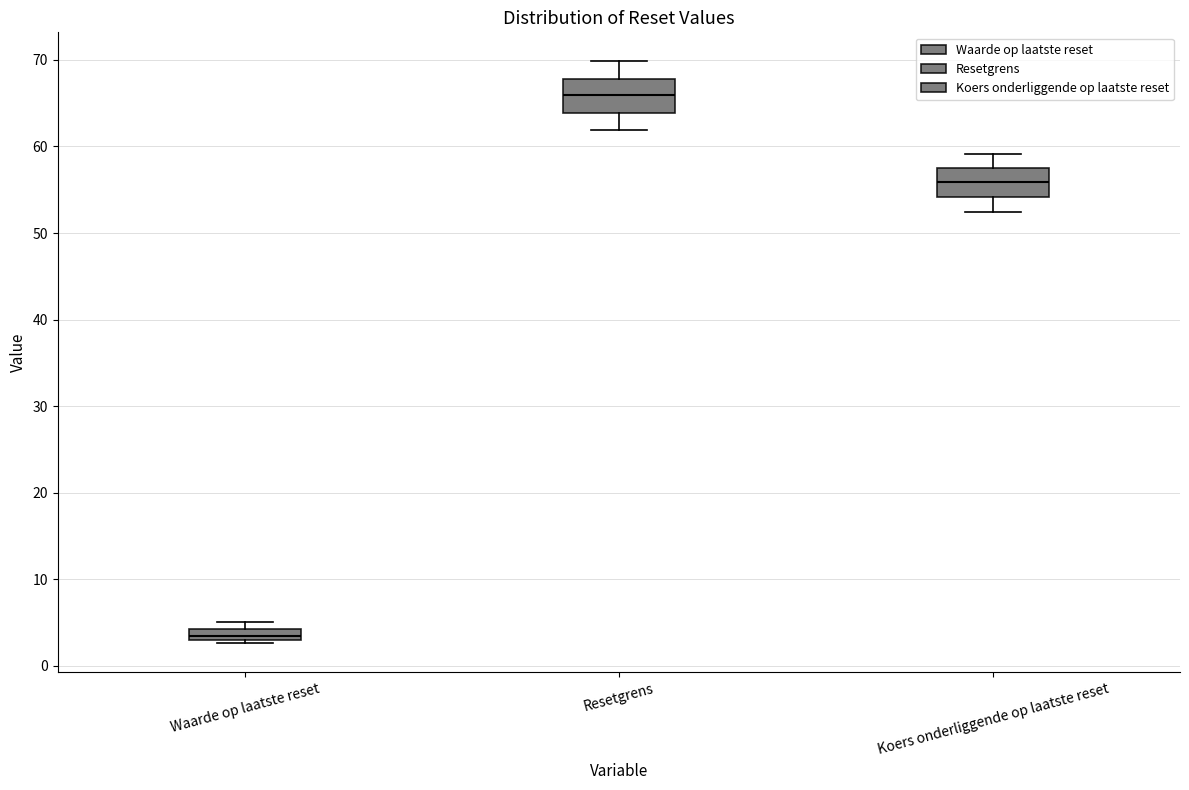

Which box's median line is the highest?

Resetgrens